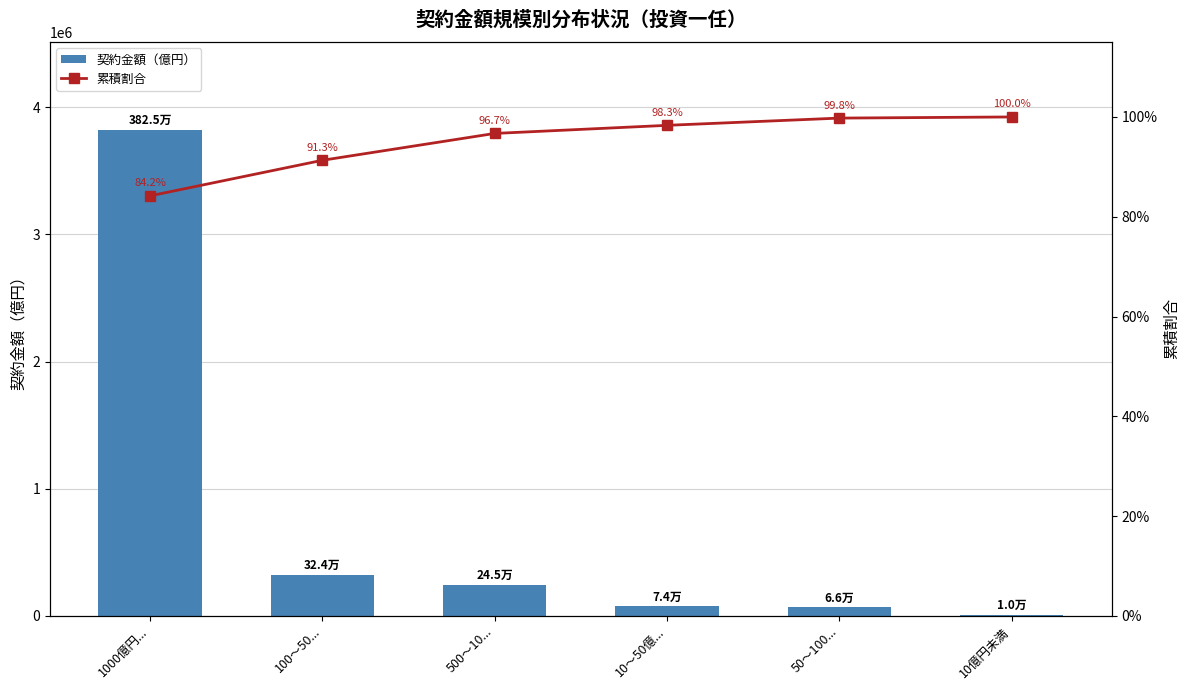

Which series has the widest spread of values?

契約金額（億円）